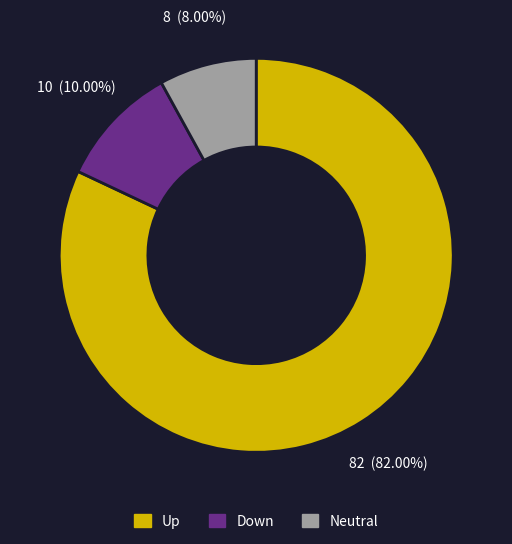

To the nearest percent, what is the difference between the largest and smallest slice percentages?

74%